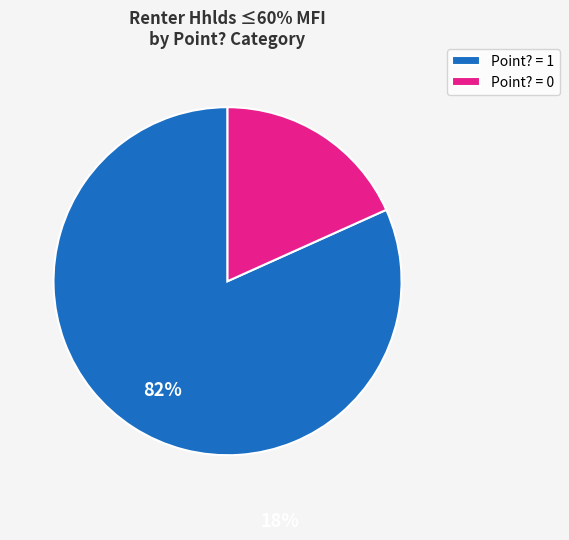

What is the largest slice in the pie chart?

Point? = 1